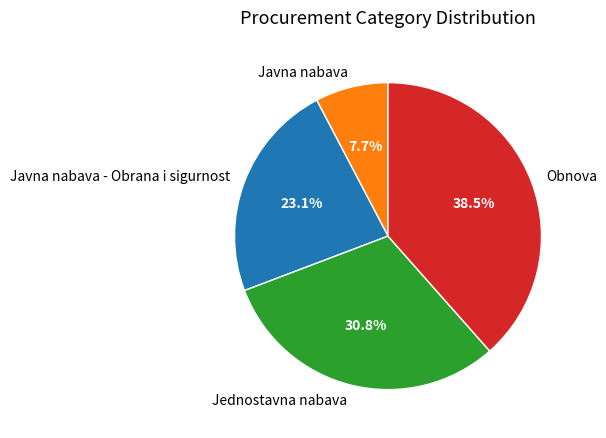

The Javna nabava slice represents 15% of the pie. True or false?

False